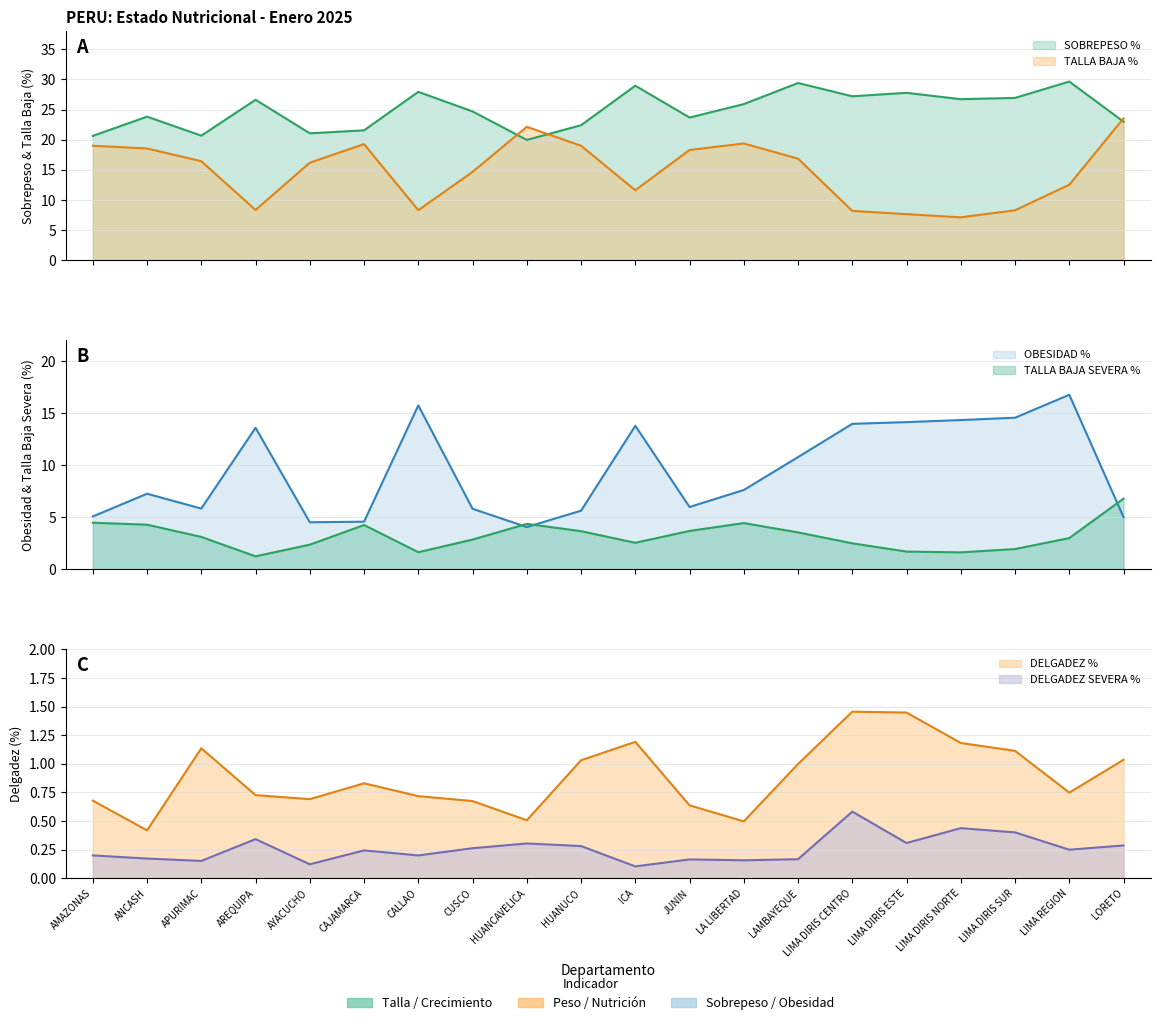

What is the total value across all series at LA LIBERTAD?

58.0